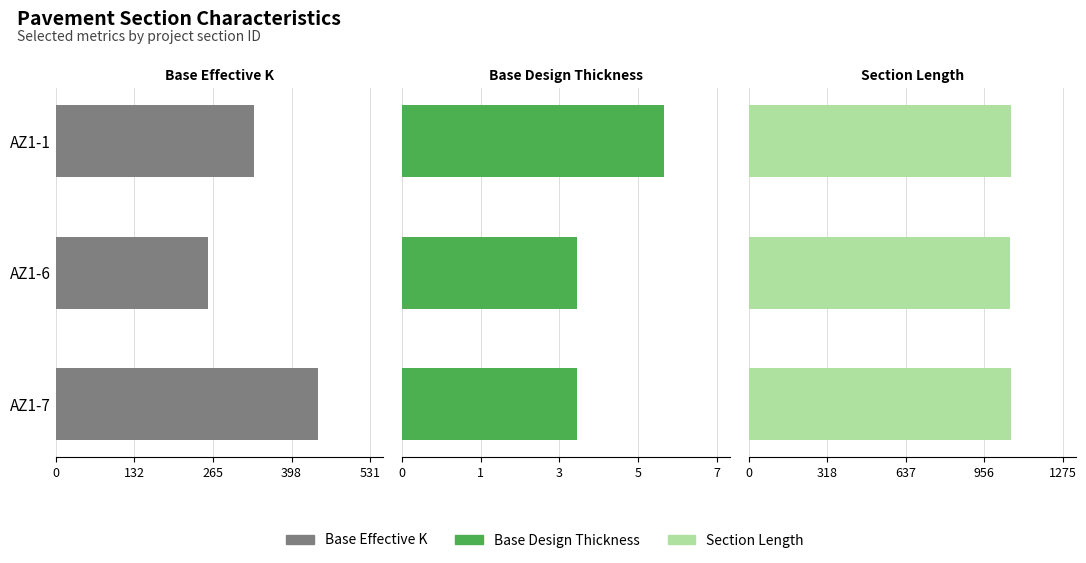

Rank the series by their maximum value, from lowest to highest.

Base Design Thickness, Base Effective K, Section Length